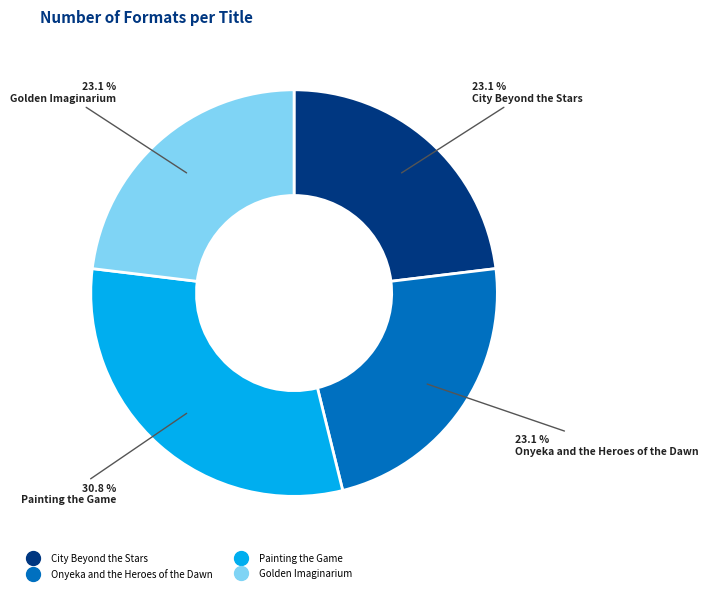

Does City Beyond the Stars account for over 50% of the chart?

No